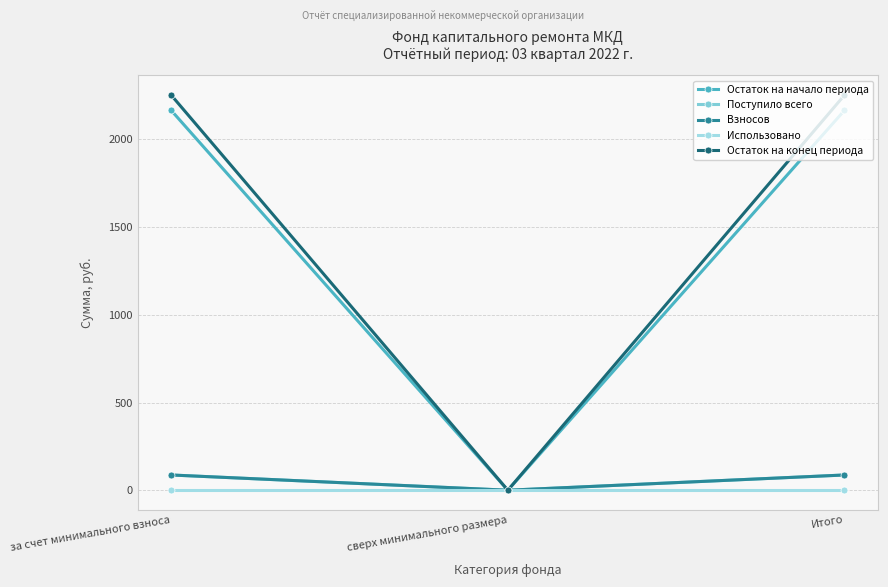

Does the chart have visible grid lines?

Yes